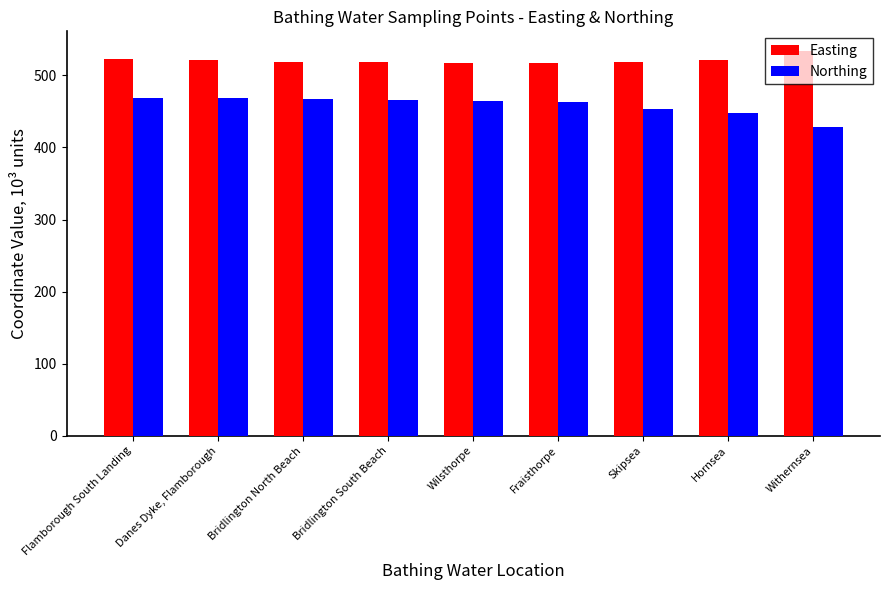

The Northing series shows 186.2 at Fraisthorpe. True or false?

False